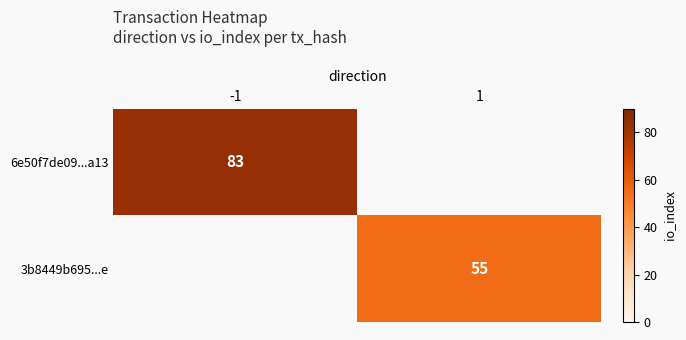

True or false: 6e50f7de09...a13 has a value of 83 at -1.

True